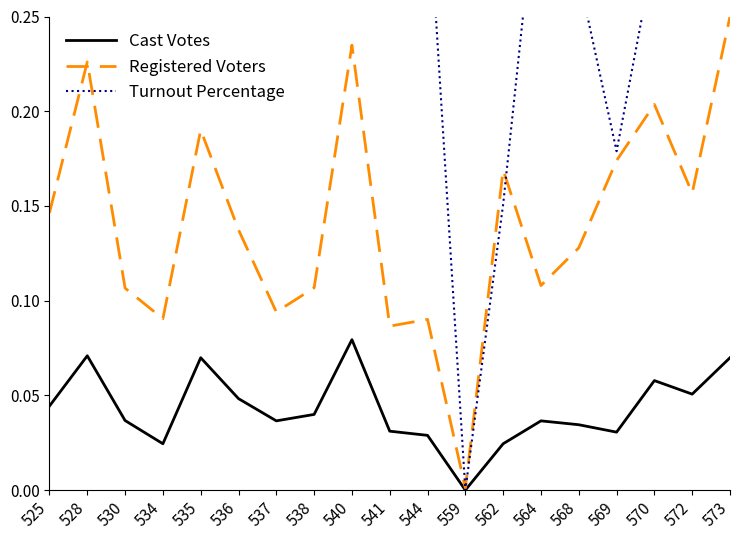

What is the value of the Registered Voters point at the 5th from the left?

0.2